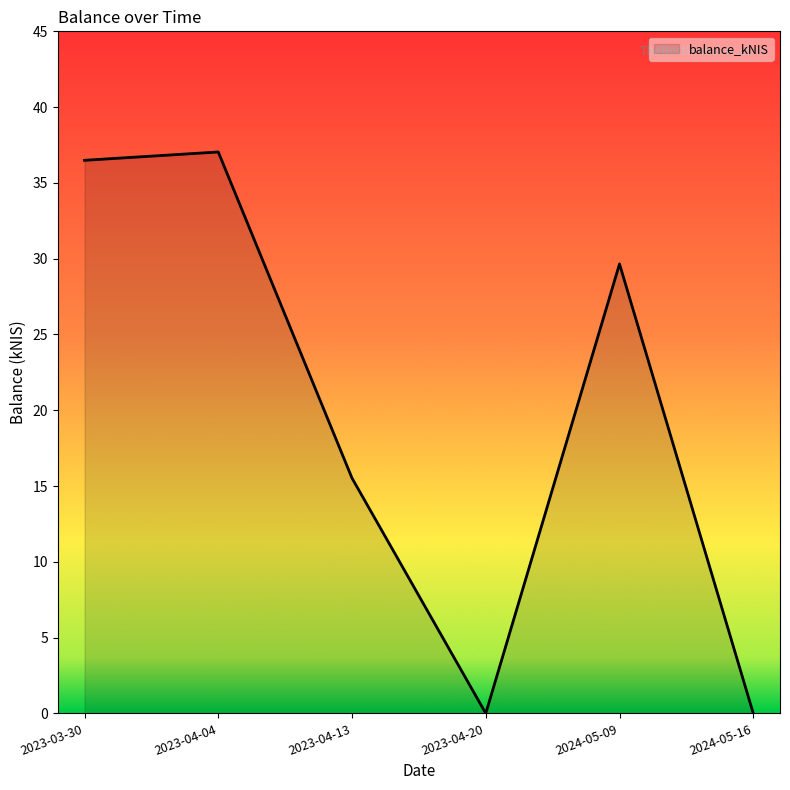

True or false: the data shows -12.0 at 2024-05-16.

False